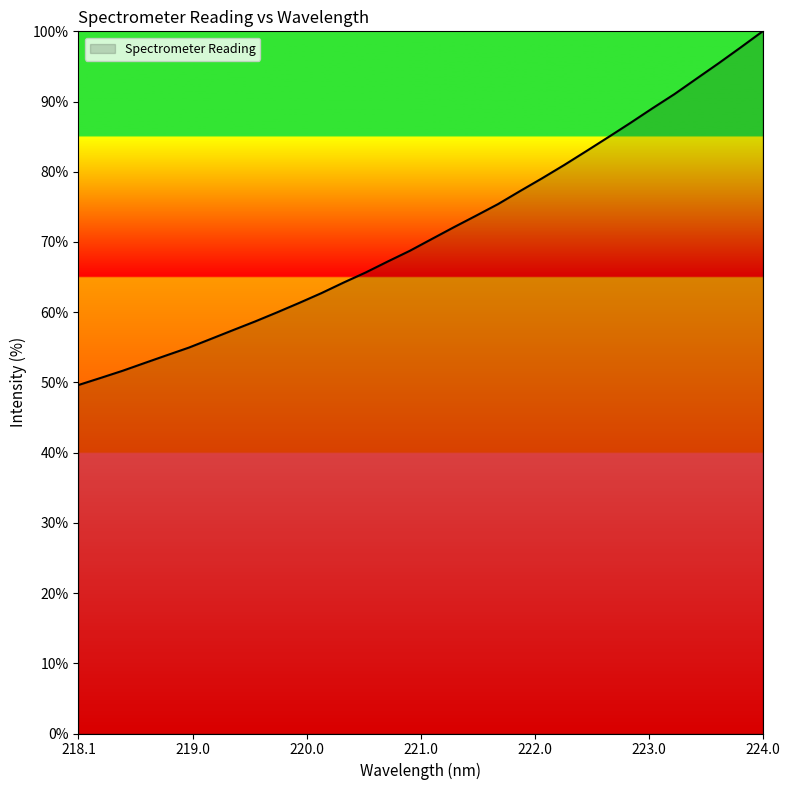

What is the maximum value shown in the chart?

100.0